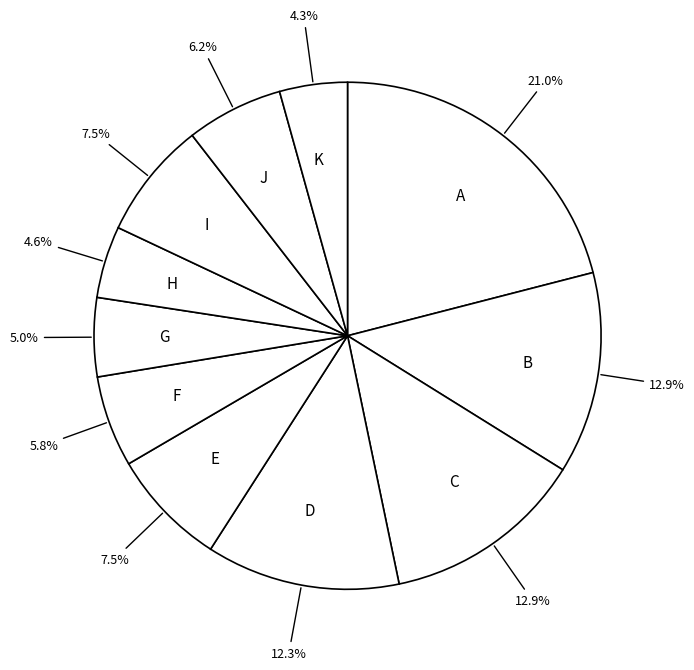

Is there a majority slice in this chart?

No